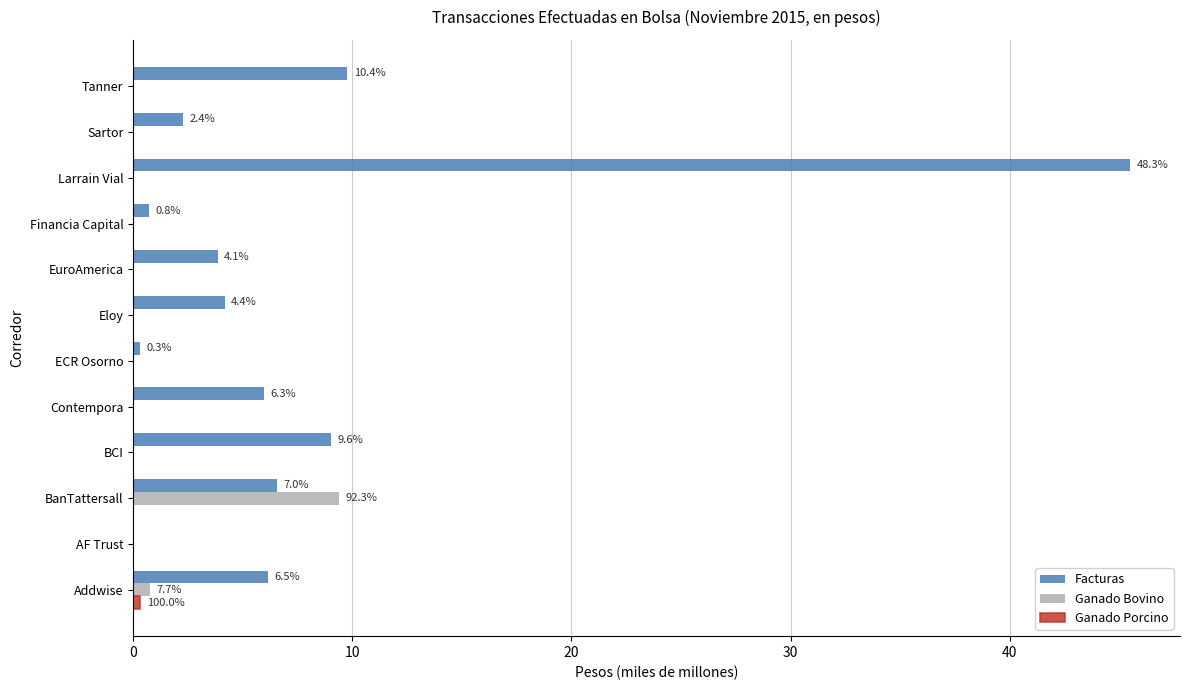

Count the number of data series in this chart.

3